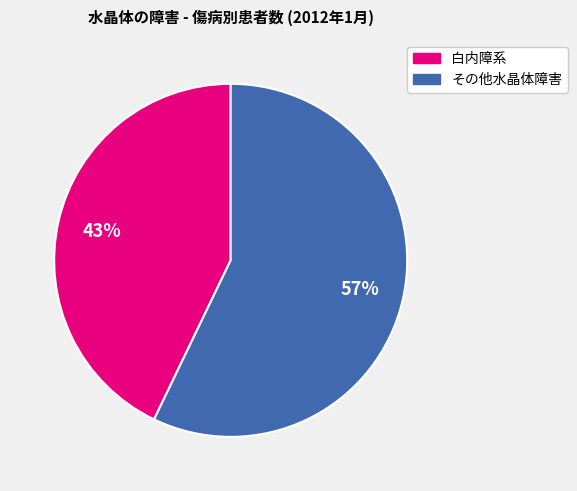

Is there any slice that represents more than half of the pie?

Yes